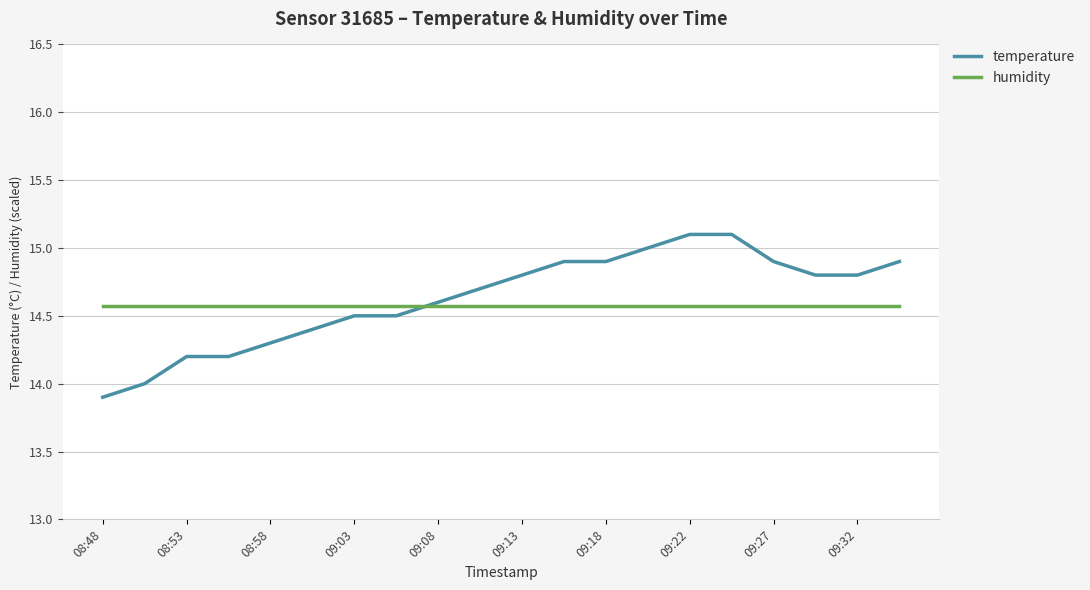

Rank the series by their maximum value, from lowest to highest.

humidity, temperature